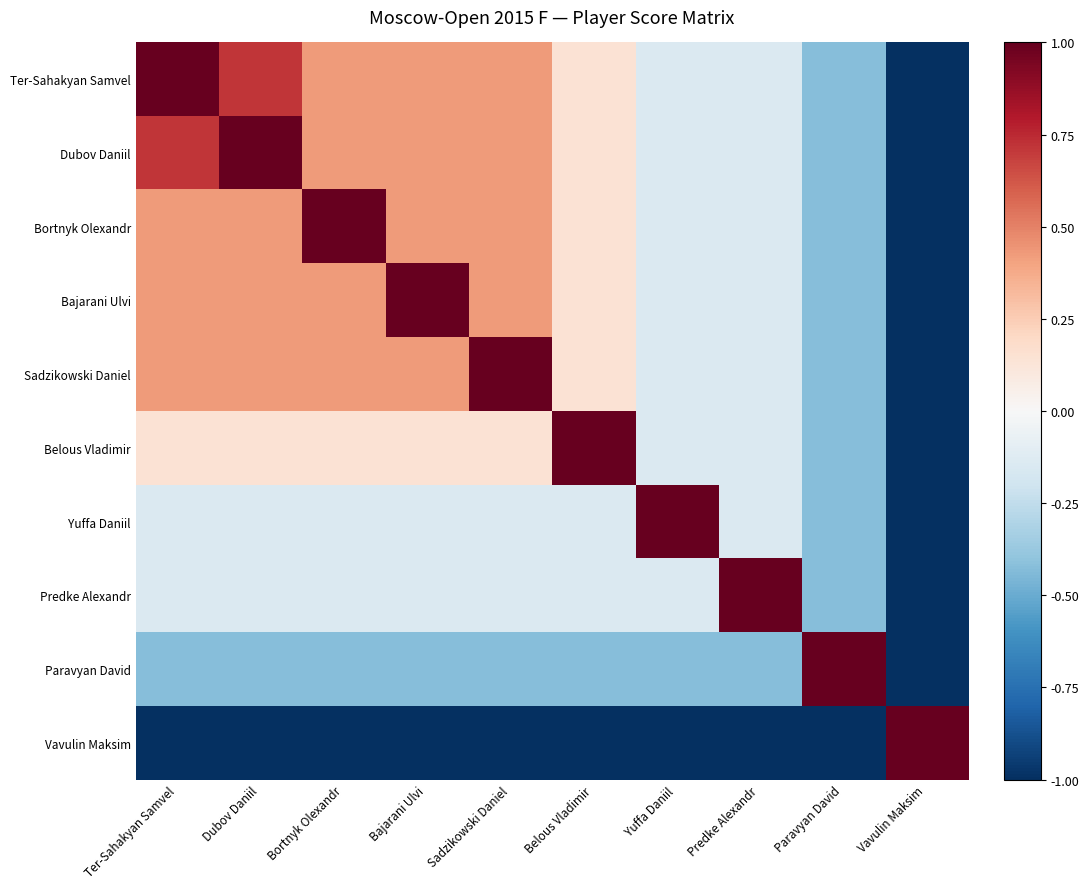

Which has a higher value, Dubov Daniil or Vavulin Maksim?

Dubov Daniil